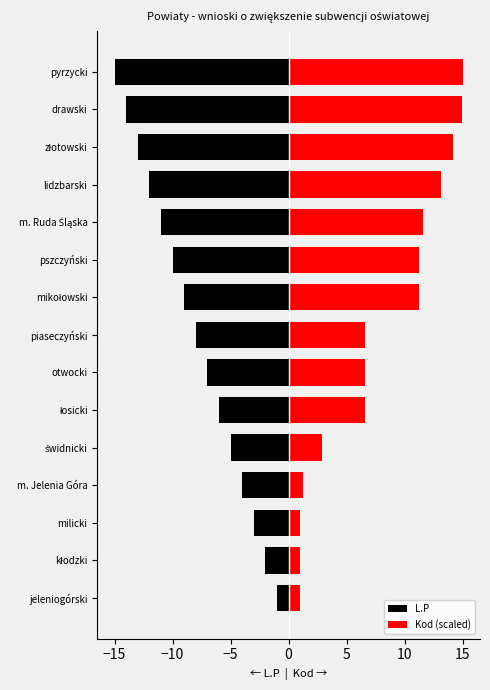

Does the chart contain stacked bars?

No